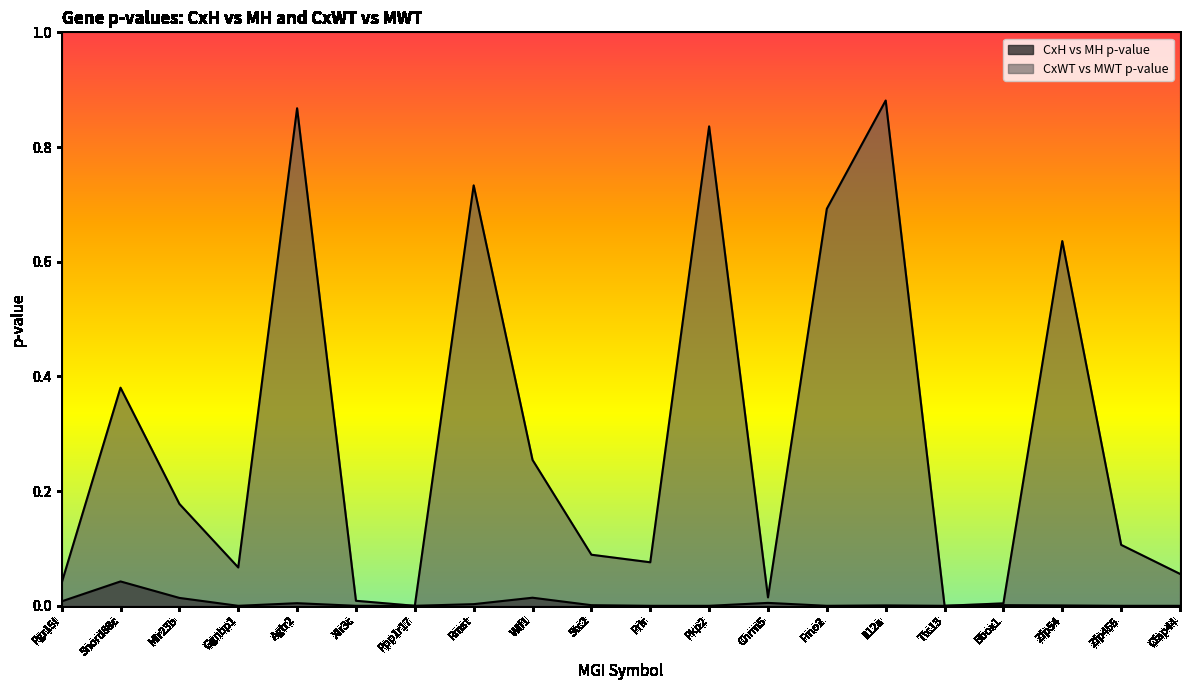

Which series changed the most between Fmo2 and Zfp455?

CxWT vs MWT p-value